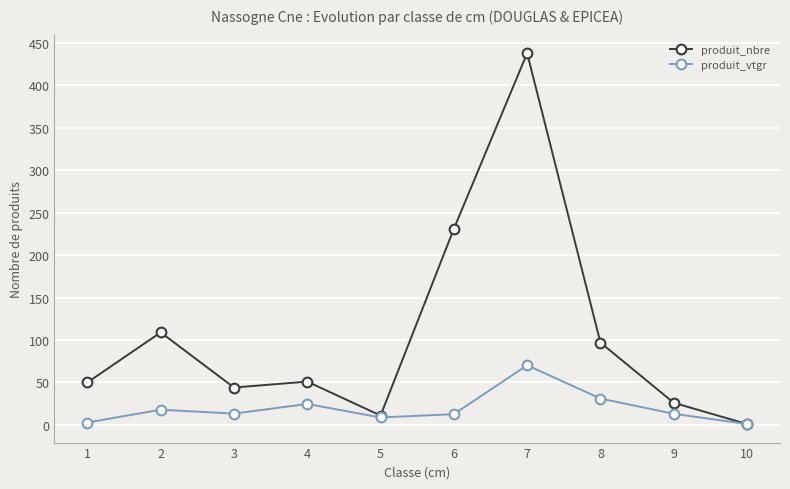

Does the chart display data point markers on the line(s)?

Yes